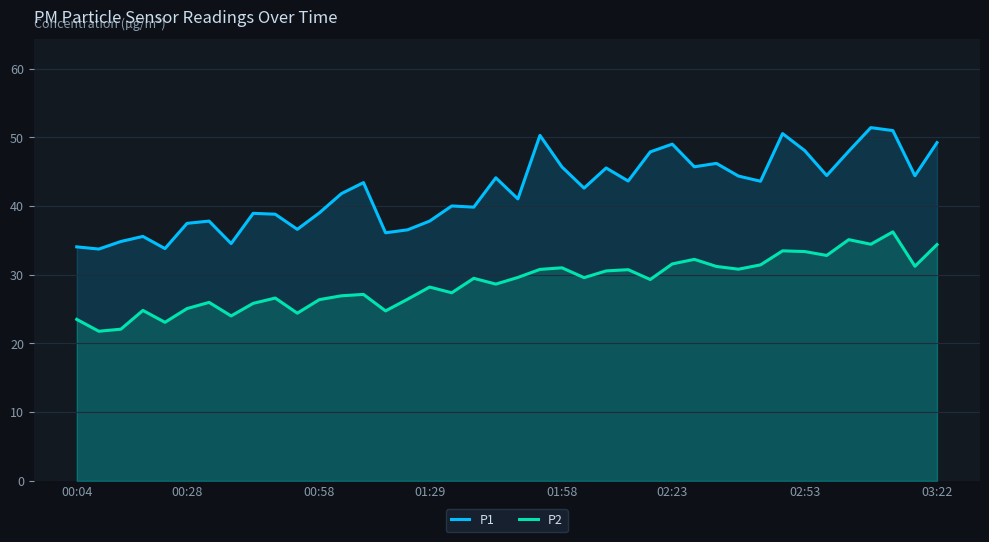

What is the average value of the P1 series?

42.2